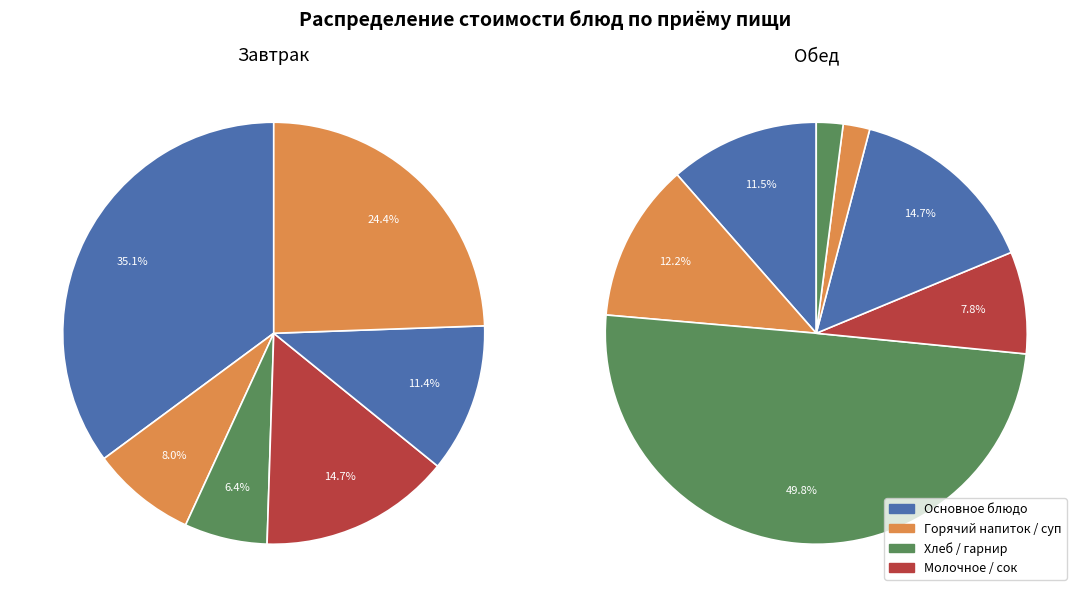

To the nearest percent, what is the difference between the largest and smallest slice percentages?

29%